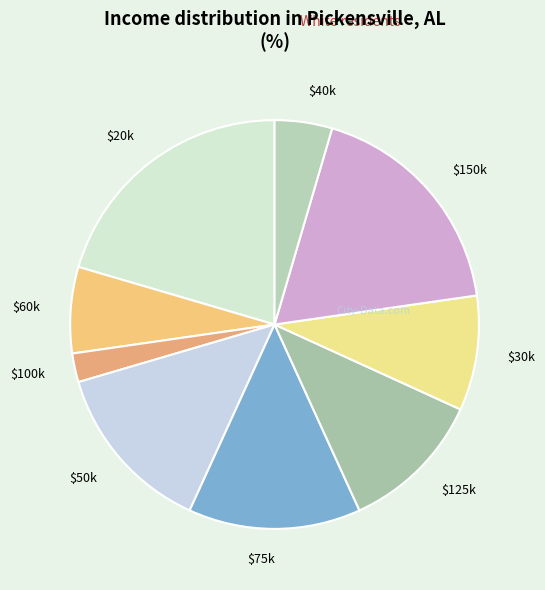

Is there any slice that represents more than half of the pie?

No